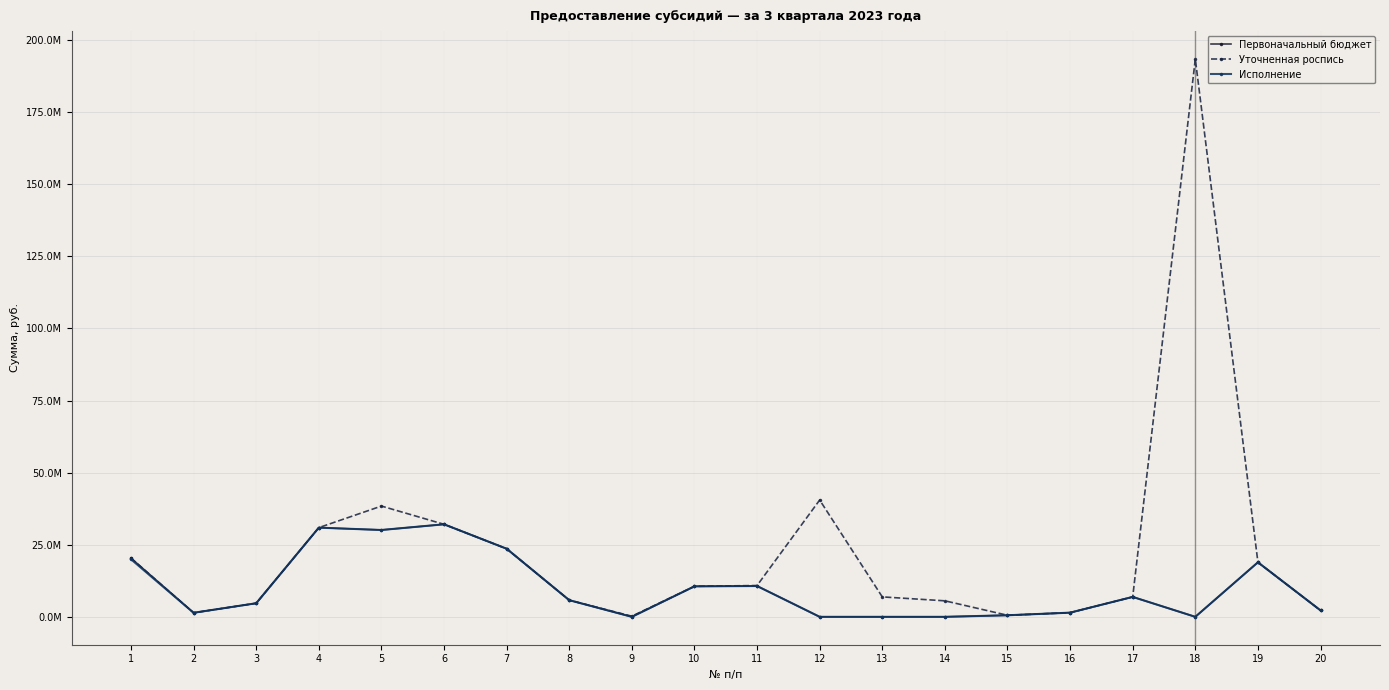

Reading left to right, list all the values displayed in this chart.

Первоначальный бюджет: 20356600.0	1400000.0	4709200.0	30927840.0	30115540.0	32088500.0	23616600.0	5776200.0	0.0	10578950.0	10684123.0	0.0	0.0	0.0	542170.0	1445790.0	6907220.0	0.0	18909400.0	2230362.0
Уточненная роспись: 20356600.0	1400000.0	4709200.0	30927840.0	38412300.0	32088500.0	23616600.0	5776200.0	213890.0	10578950.0	10855813.0	40507700.0	6915800.0	5551300.0	542170.0	1445790.0	6907220.0	193457525.8	18909400.0	2230362.0
Исполнение: 19949851.3	1400000.0	4709200.0	30927840.0	30115540.0	32088500.0	23616600.0	5776200.0	0.0	10578950.0	10684123.0	0.0	0.0	0.0	542170.0	1445790.0	6907220.0	0.0	18909400.0	2230362.0